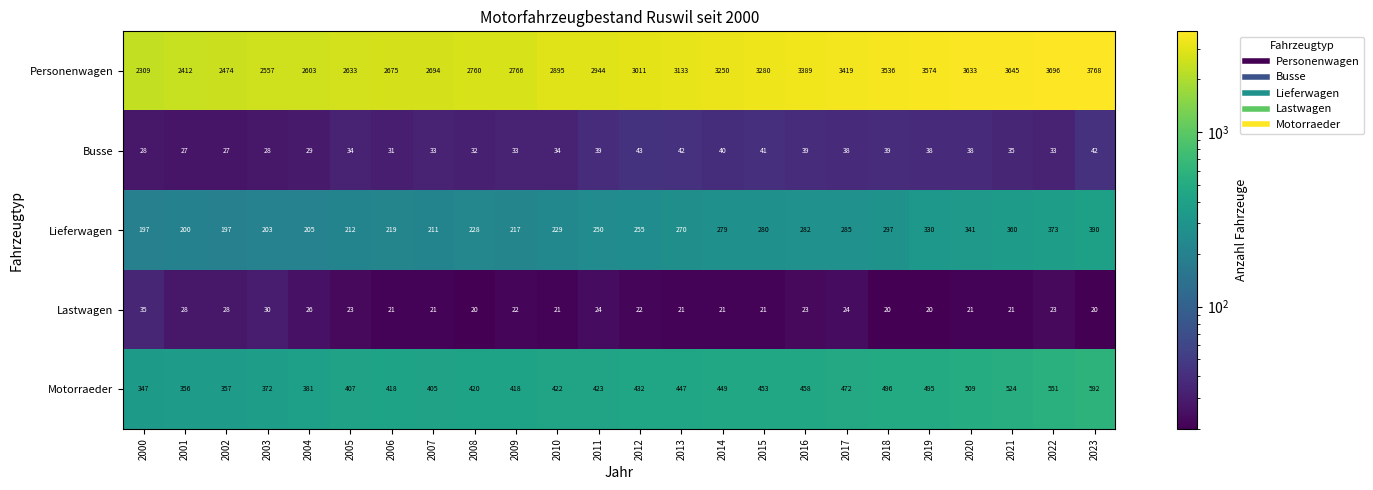

How many data points does each series have?

24